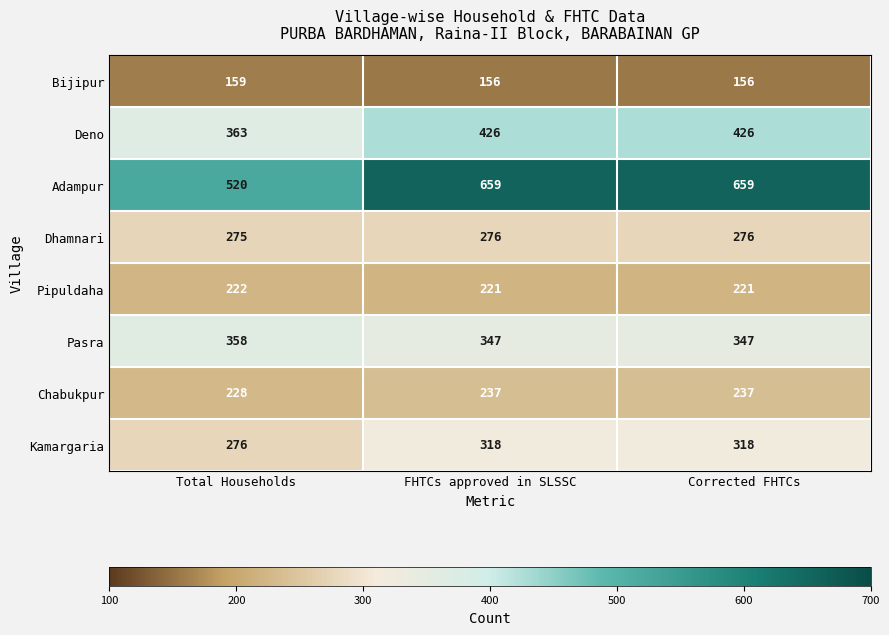

List the series in order of their peak value, lowest first.

Bijipur, Pipuldaha, Chabukpur, Dhamnari, Kamargaria, Pasra, Deno, Adampur